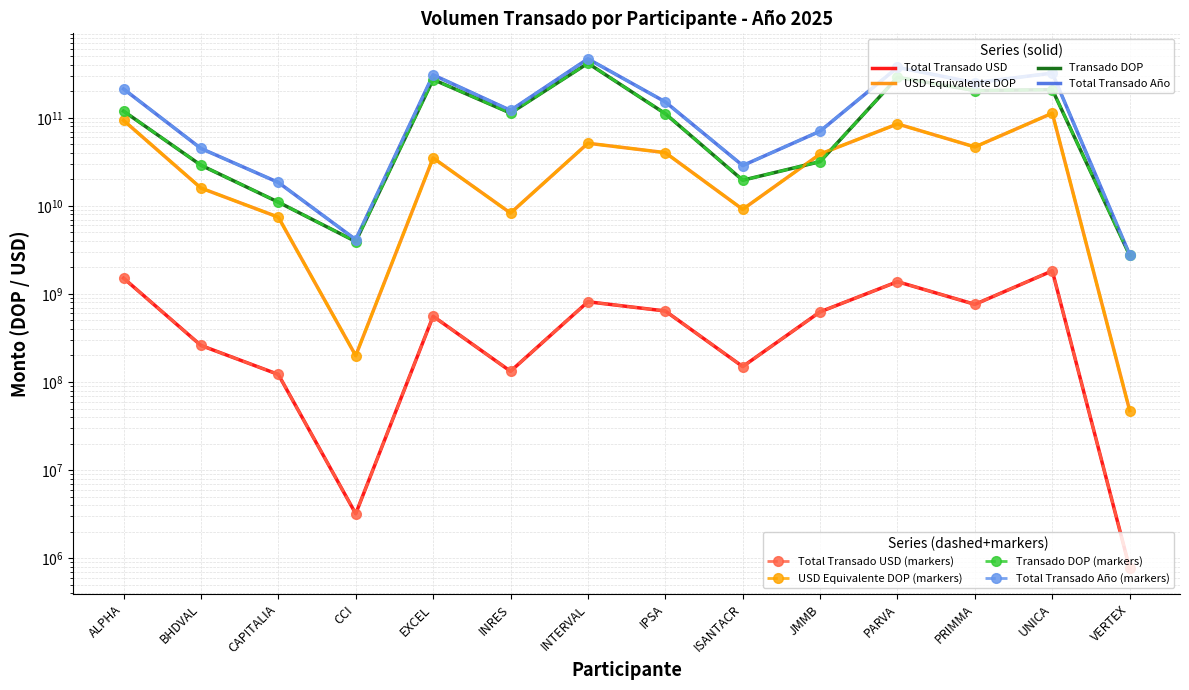

What is the label of the 1st point from the left?

ALPHA